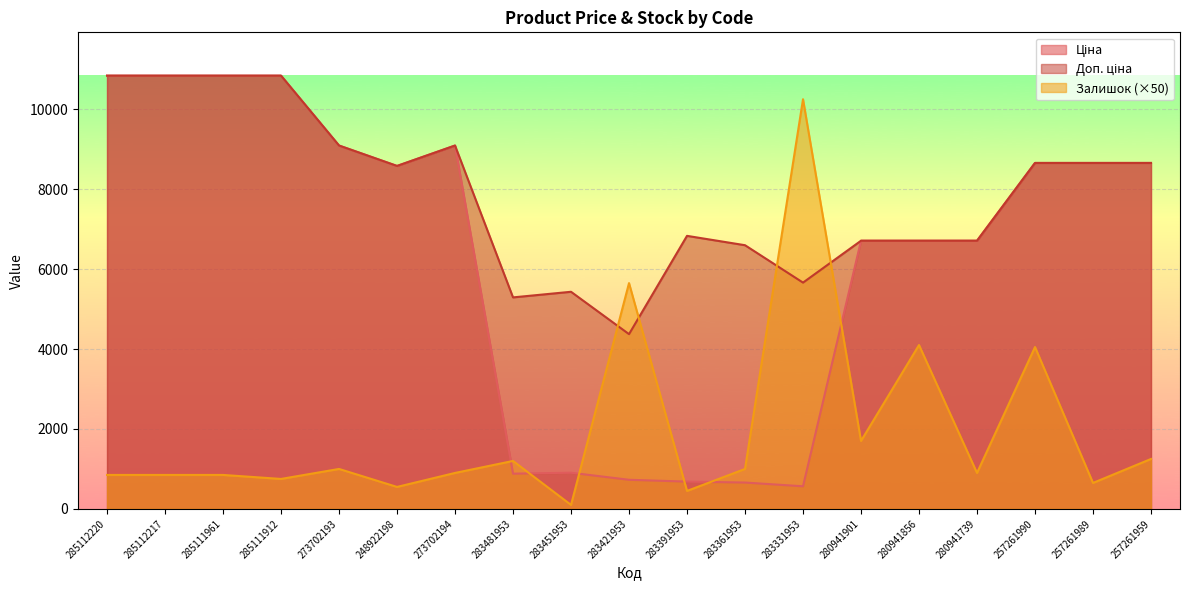

What is the average value of the Ціна series?

6350.0